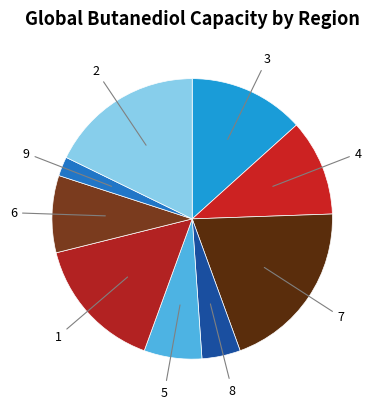

Which category has the biggest portion of the pie?

col_1=7